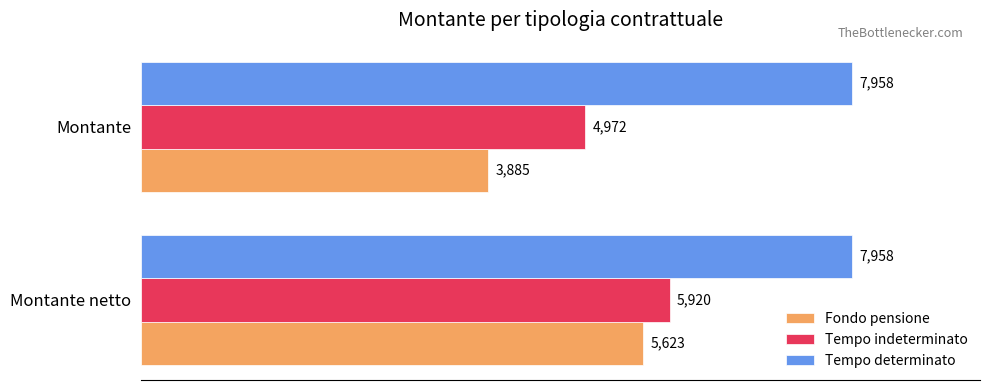

What value does the Fondo pensione series have at Montante netto?

5623.5